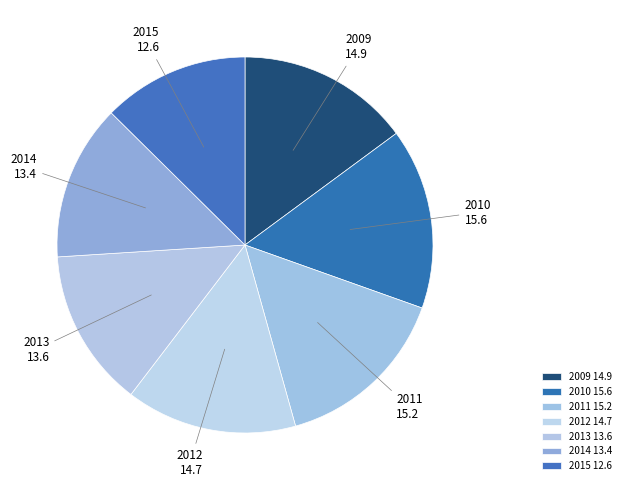

Is there any slice that represents more than half of the pie?

No